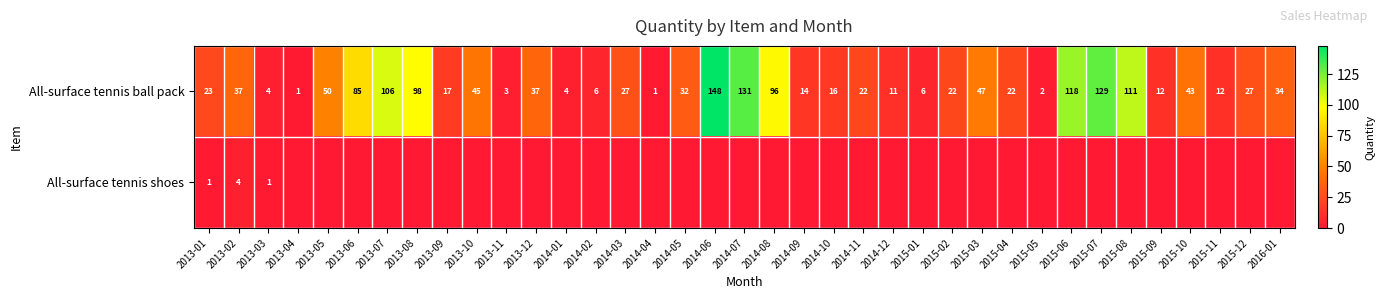

At how many categories does at least one series exceed 18?

23